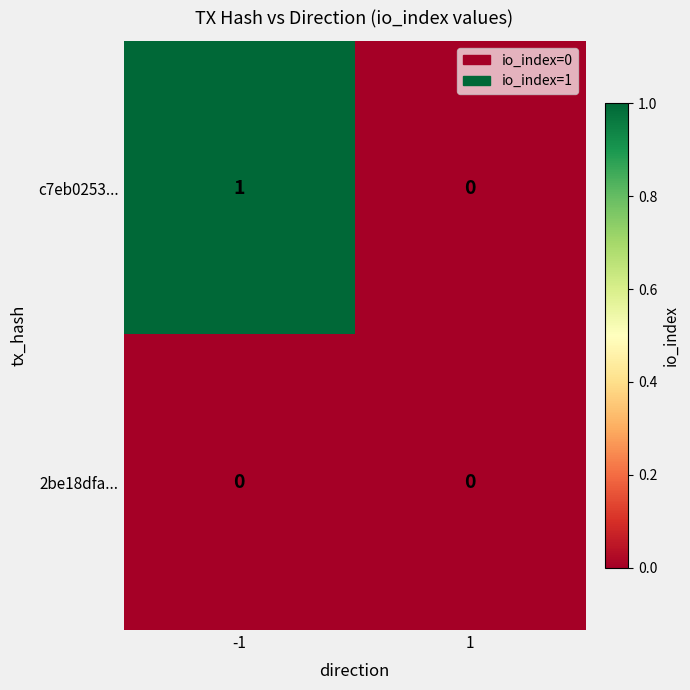

Reading left to right, transcribe all the data shown in this chart.

c7eb0253...: -1=1	1=0
2be18dfa...: -1=0	1=0